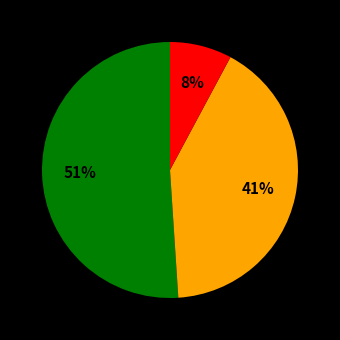

Is there a majority slice in this chart?

Yes